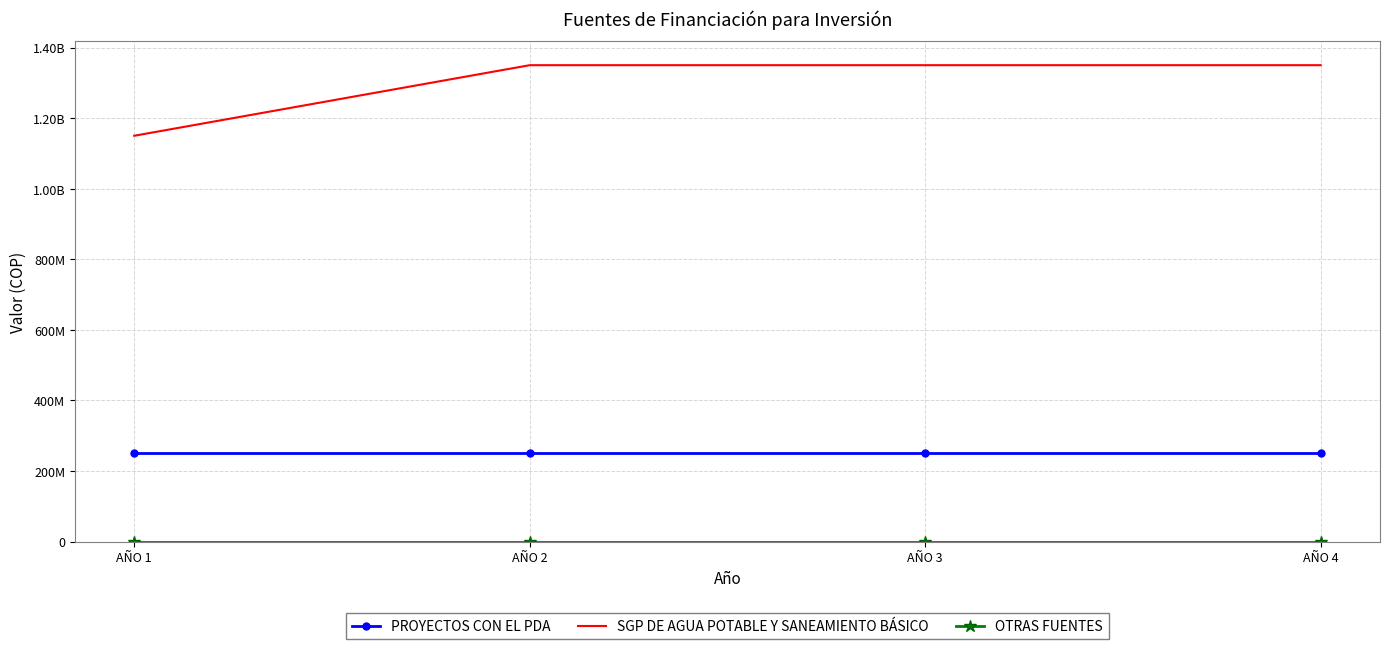

What is the minimum value for SGP DE AGUA POTABLE Y SANEAMIENTO BÁSICO?

1150000000